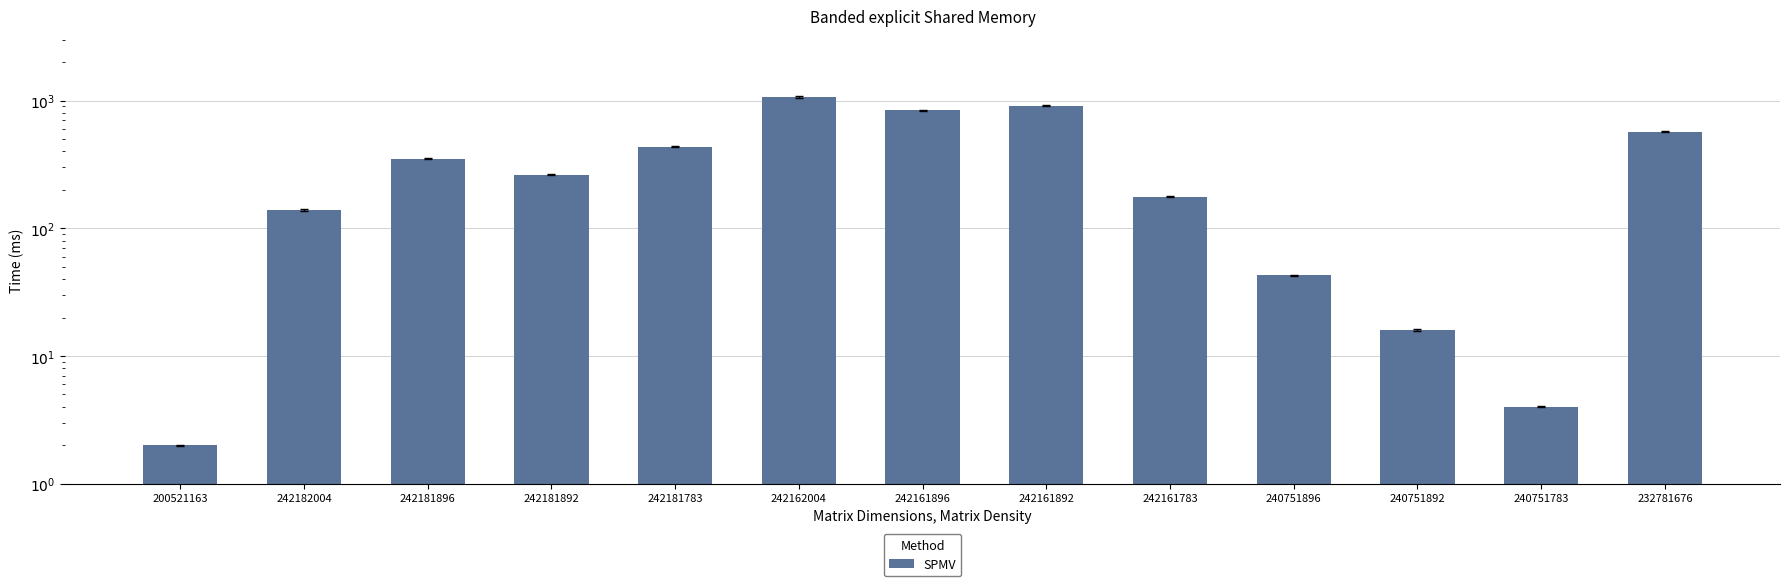

Rank the categories by value from lowest to highest.

200521163, 240751783, 240751892, 240751896, 242182004, 242161783, 242181892, 242181896, 242181783, 232781676, 242161896, 242161892, 242162004